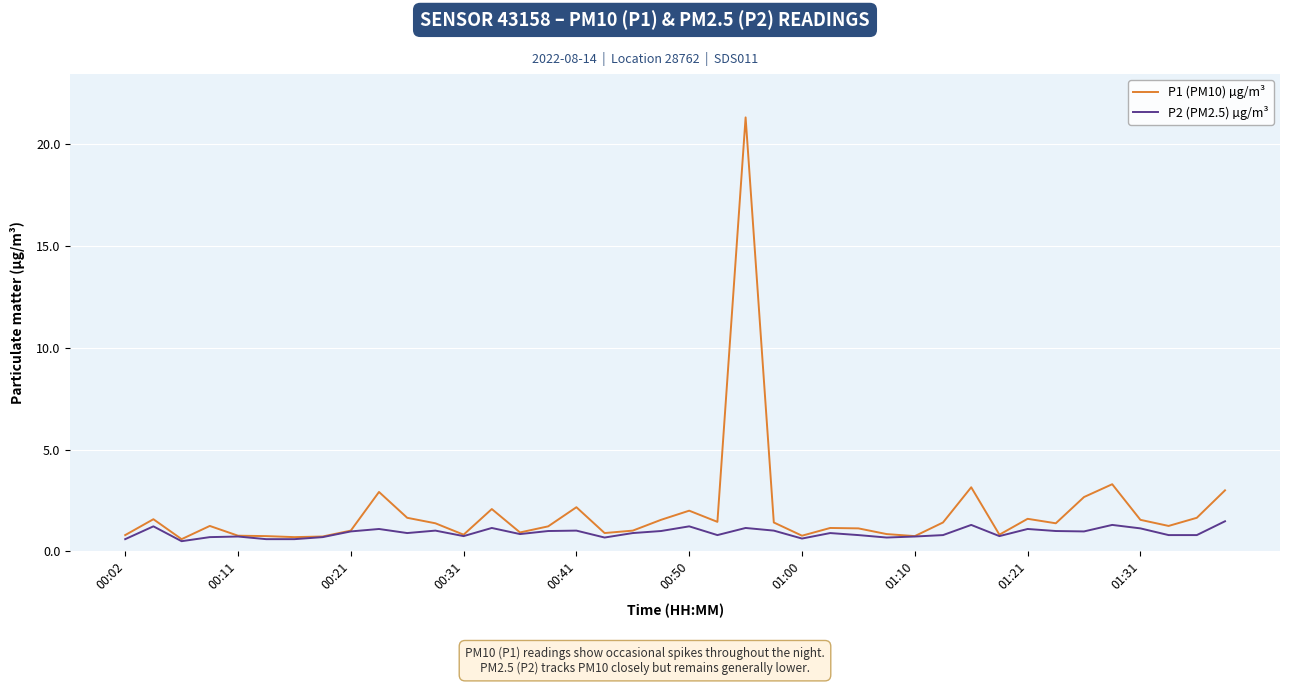

Which series has the largest range (max minus min)?

P1 (PM10) µg/m³